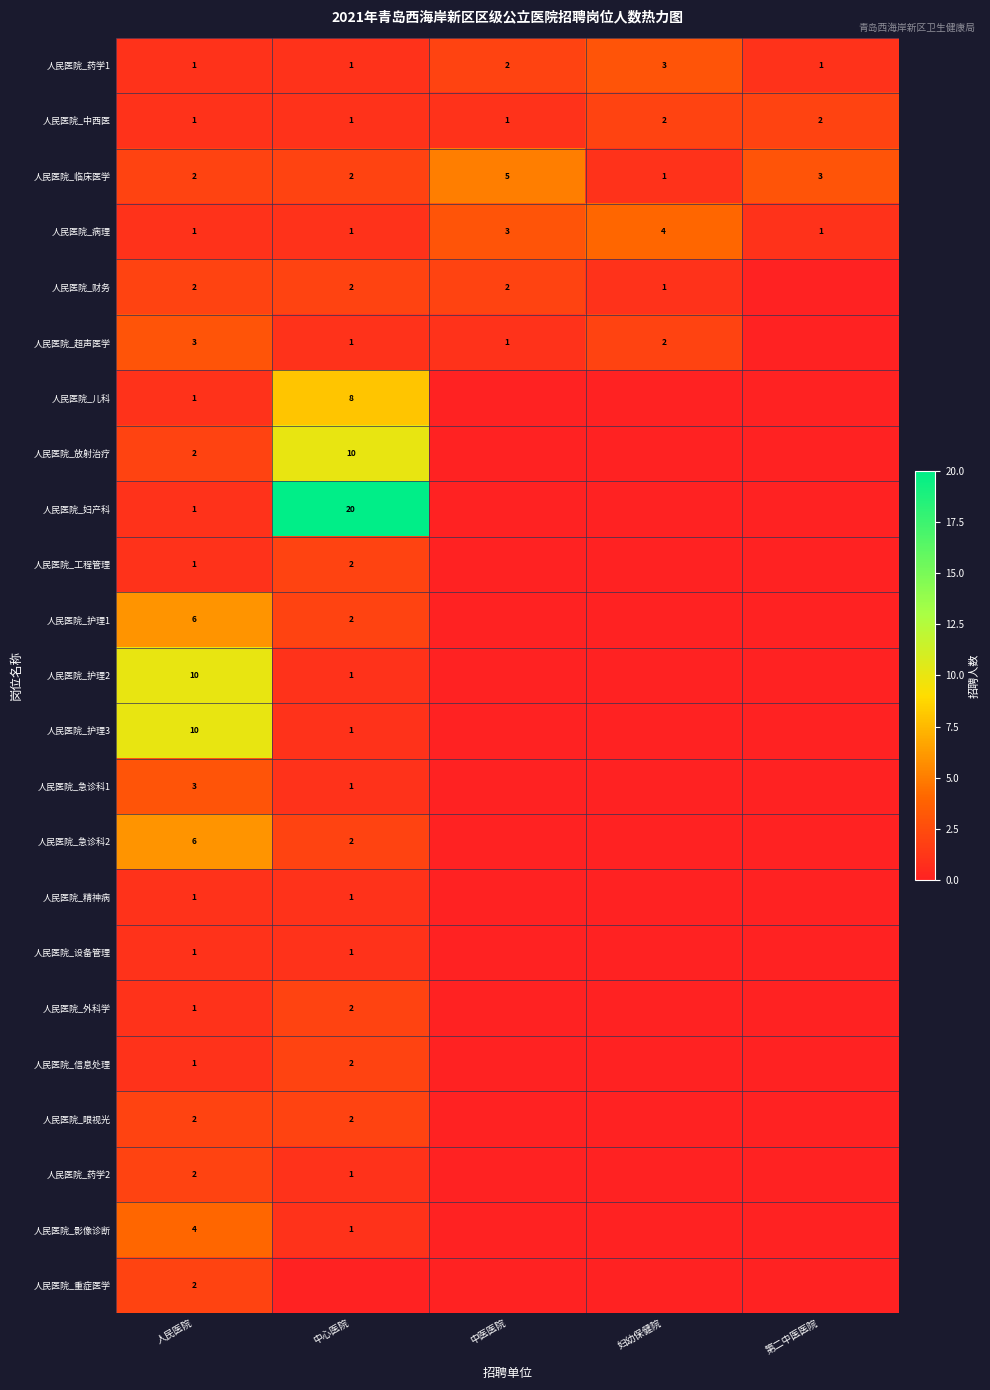

How many distinct data groups are displayed?

23